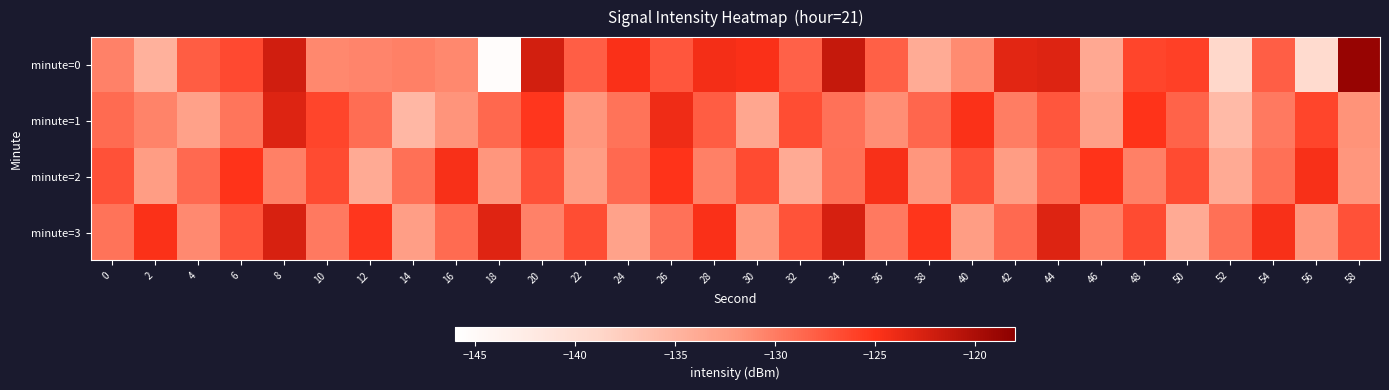

Reading left to right, list all the values displayed in this chart.

minute=0: 0=-130.4	2=-134.7	4=-127.9	6=-126.6	8=-122.2	10=-130.8	12=-130.7	14=-130.3	16=-130.9	18=-145.6	20=-122.3	22=-128.0	24=-124.7	26=-127.5	28=-124.3	30=-124.8	32=-128.2	34=-121.5	36=-128.1	38=-134.0	40=-131.1	42=-123.3	44=-123.0	46=-133.7	48=-126.3	50=-126.0	52=-138.9	54=-128.0	56=-139.5	58=-118.7
minute=1: 0=-128.9	2=-130.5	4=-132.9	6=-129.5	8=-123.0	10=-126.3	12=-129.0	14=-135.3	16=-131.7	18=-128.7	20=-125.3	22=-131.9	24=-129.4	26=-124.1	28=-127.9	30=-133.5	32=-126.8	34=-129.3	36=-131.2	38=-128.6	40=-124.9	42=-130.1	44=-127.5	46=-132.8	48=-125.0	50=-128.3	52=-135.7	54=-129.9	56=-126.2	58=-131.6
minute=2: 0=-127.1	2=-132.5	4=-128.8	6=-125.0	8=-130.3	10=-126.7	12=-133.9	14=-129.2	16=-124.6	18=-131.9	20=-127.1	22=-132.5	24=-128.8	26=-125.0	28=-130.3	30=-126.7	32=-133.9	34=-129.2	36=-124.6	38=-131.9	40=-127.1	42=-132.5	44=-128.8	46=-125.0	48=-130.3	50=-126.7	52=-133.9	54=-129.2	56=-124.6	58=-131.9
minute=3: 0=-129.5	2=-124.8	4=-131.0	6=-127.3	8=-122.7	10=-129.9	12=-125.2	14=-132.6	16=-128.9	18=-123.1	20=-130.5	22=-126.8	24=-133.0	26=-129.3	28=-124.7	30=-131.9	32=-127.2	34=-122.6	36=-129.9	38=-125.1	40=-132.5	42=-128.8	44=-123.0	46=-130.3	48=-126.7	50=-133.9	52=-129.2	54=-124.6	56=-131.9	58=-127.1